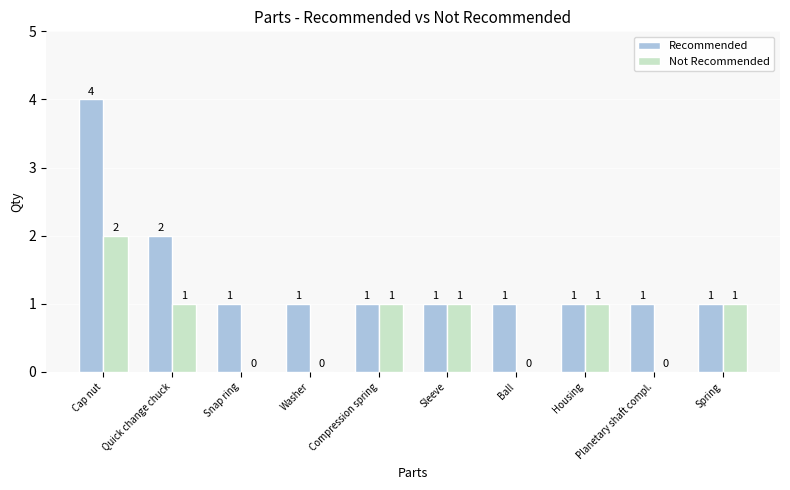

At which category is the sum across all series the highest?

Cap nut